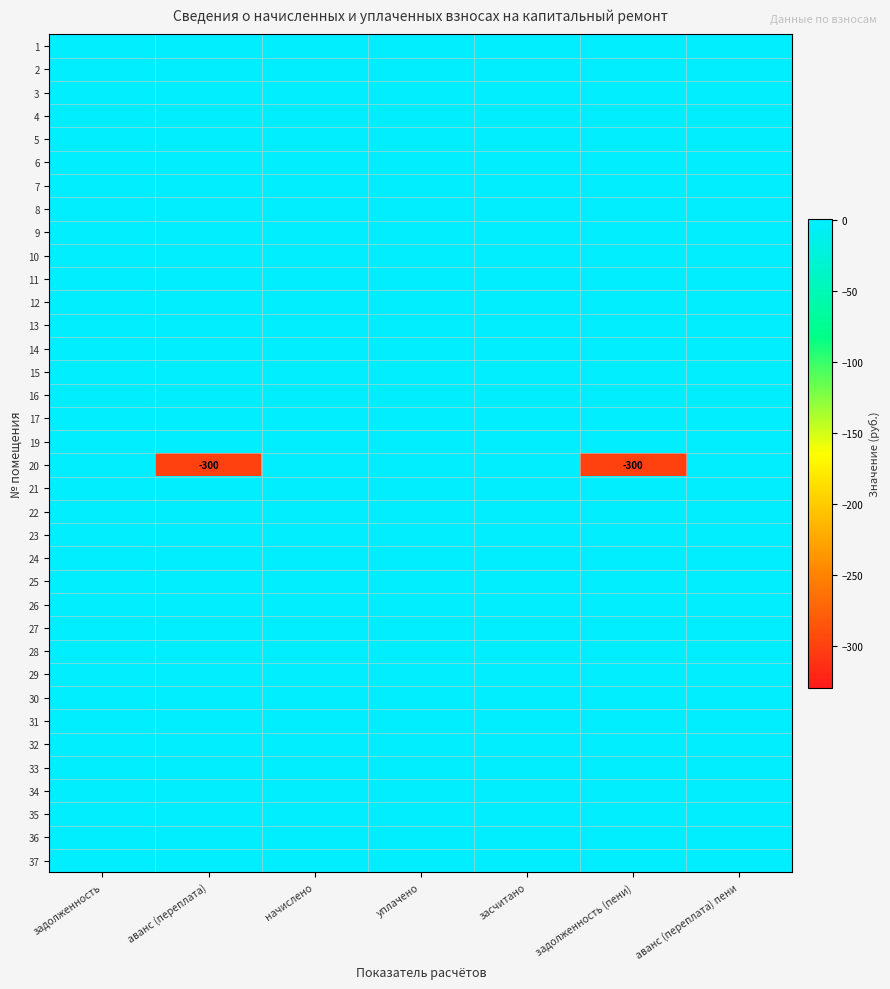

Which series has the largest total across all categories?

1